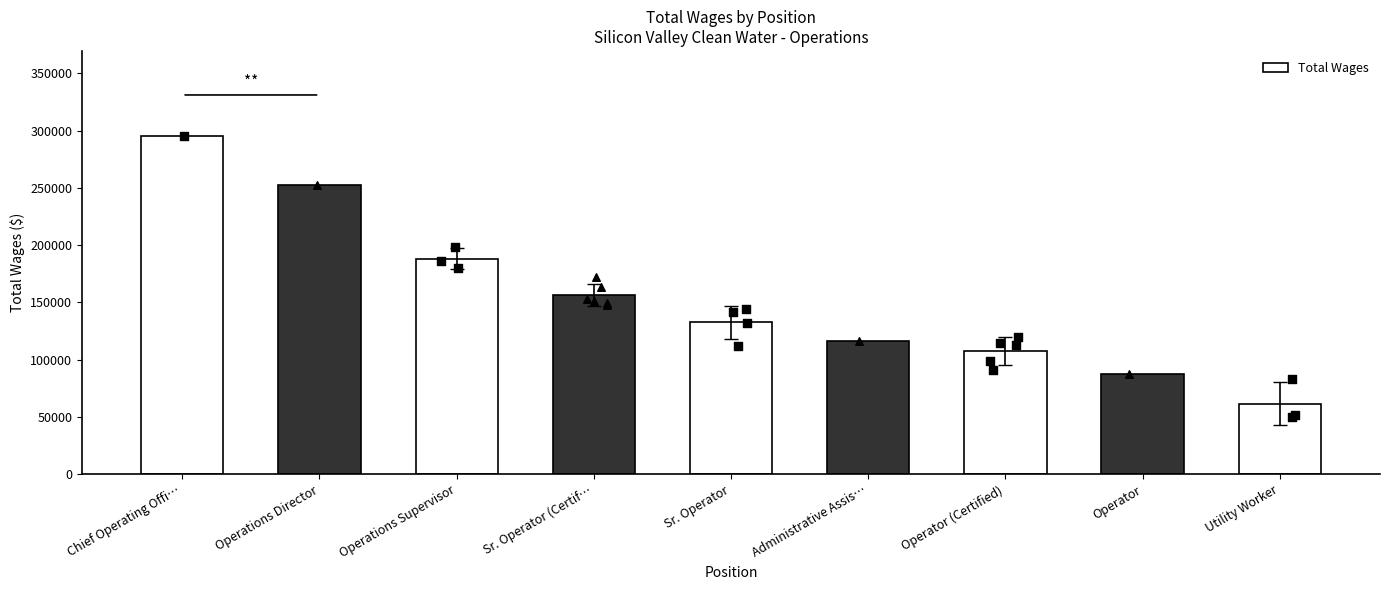

Which has a higher value, Sr. Operator or Operations Supervisor?

Operations Supervisor